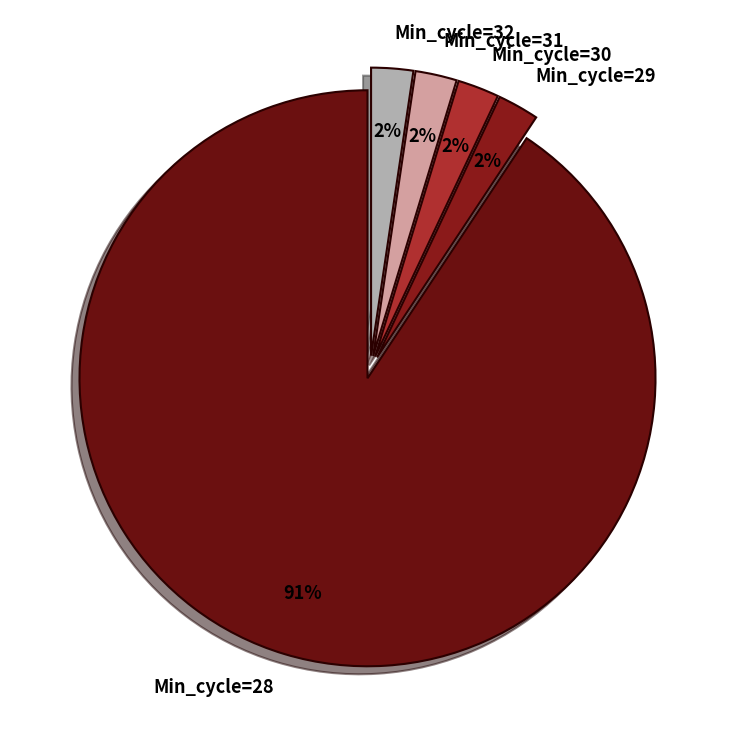

Combined, do Min_cycle=32 and Min_cycle=29 account for over 50%?

No